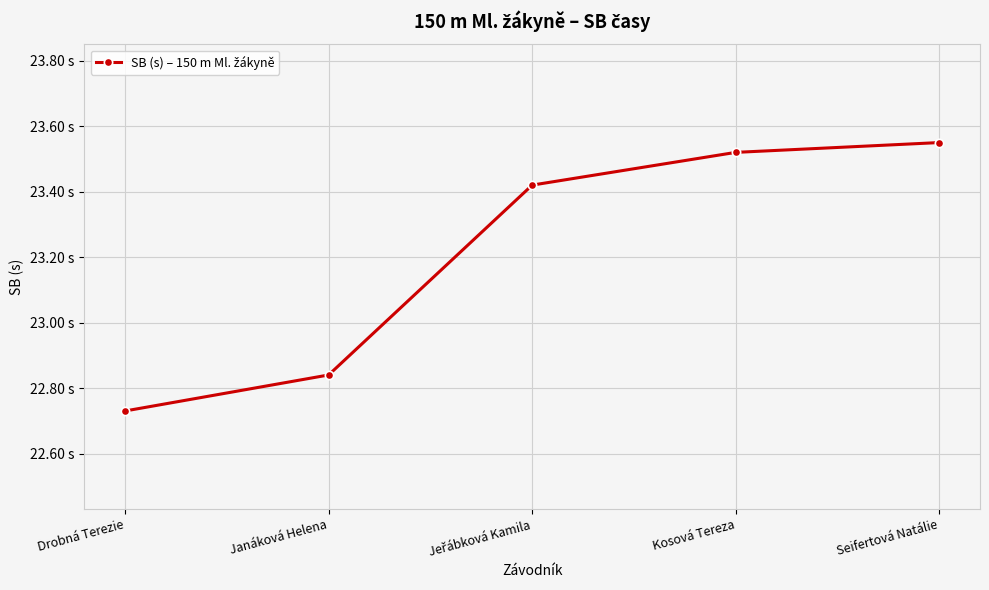

What is the value of the 2nd point from the left?

22.8